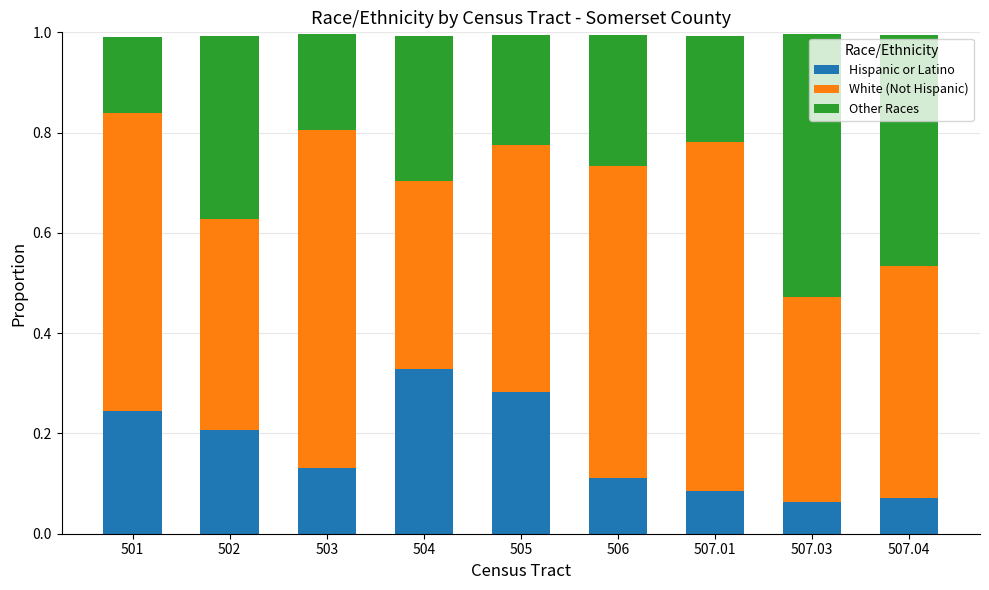

What is the total value across all series at 505?

1.0